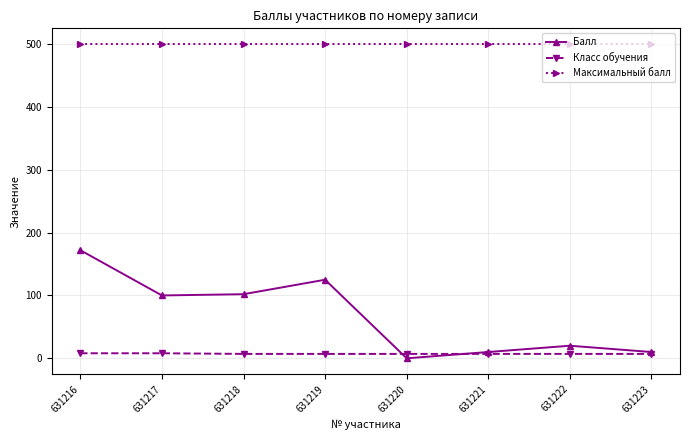

The value of Балл at 631223 is 10. True or false?

True